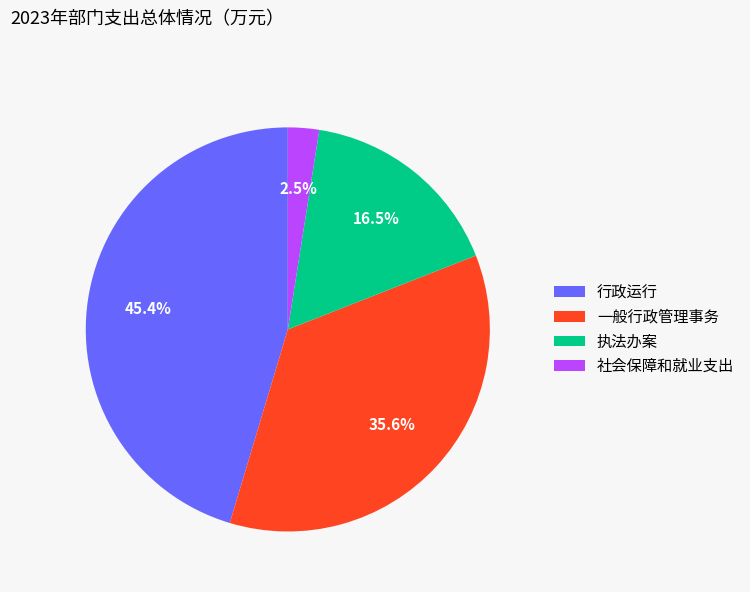

To the nearest percent, what is the average slice percentage?

25%